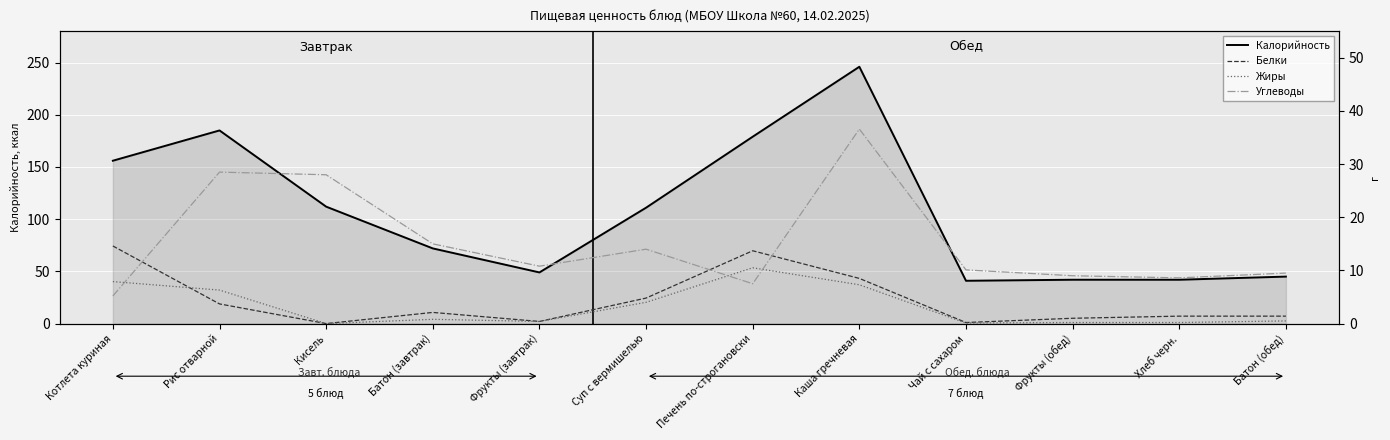

True or false: Углеводы has a value of 36.6 at Каша гречневая.

True